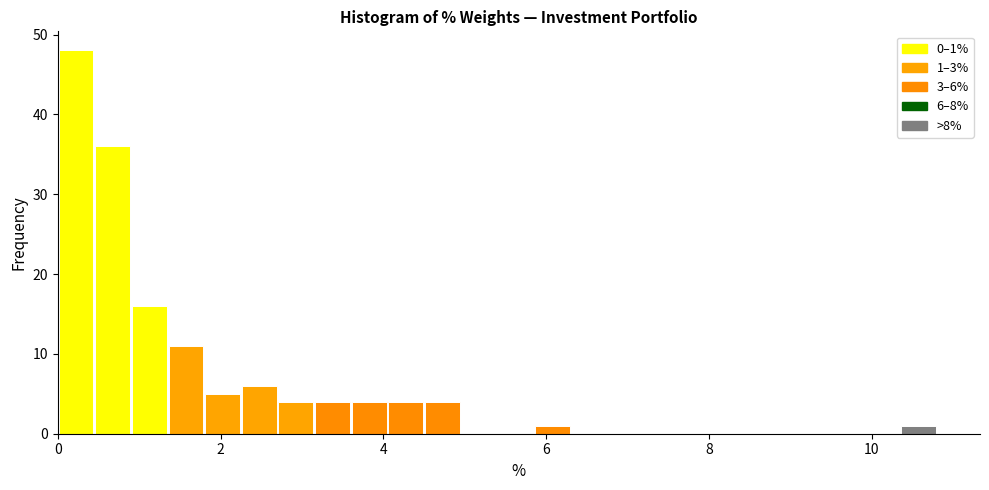

Around what value on the x-axis is the tallest bar? Give the approximate position of its centre, as read against the axis.

0.2